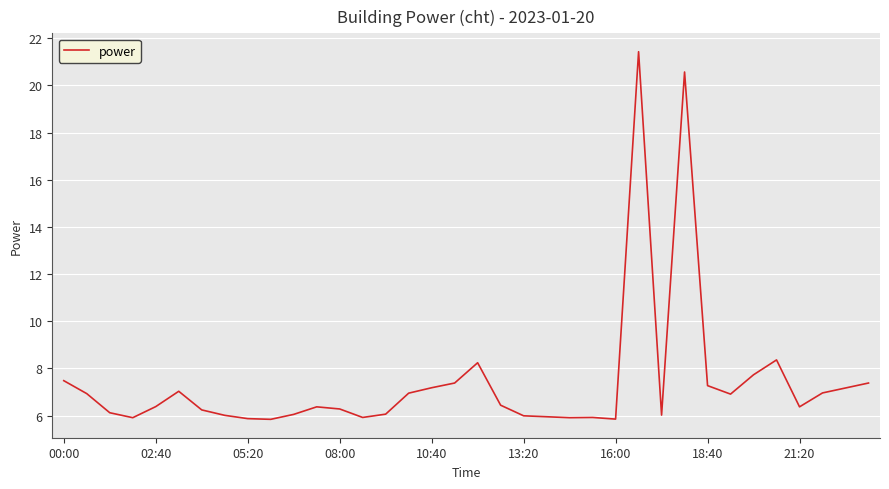

What is the difference between the maximum and second lowest values?

15.6